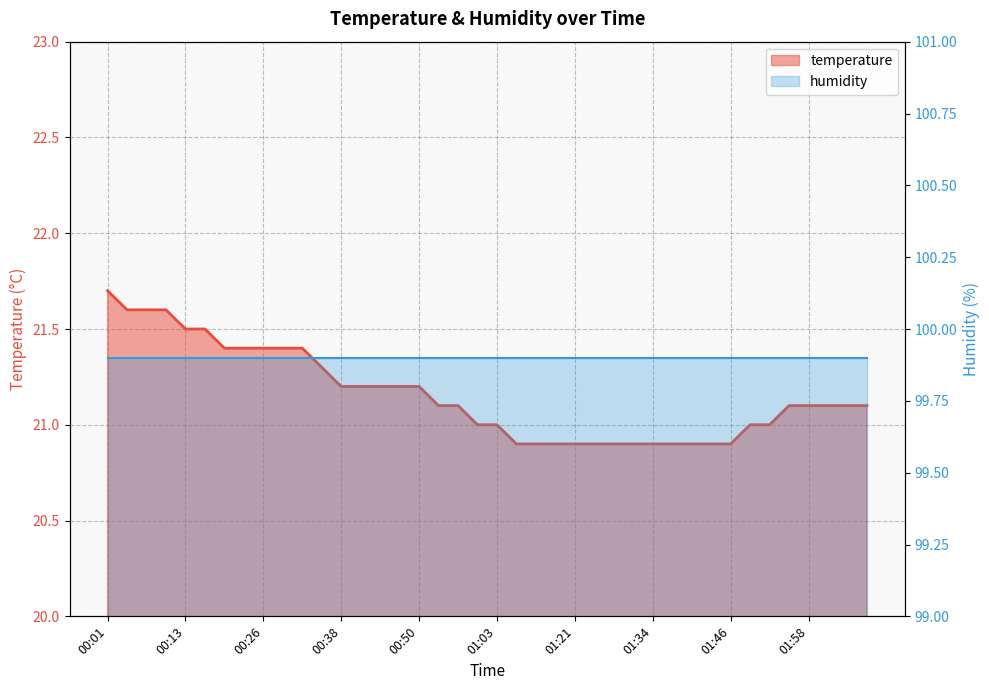

The value at 01:40 is 6.2. True or false?

False